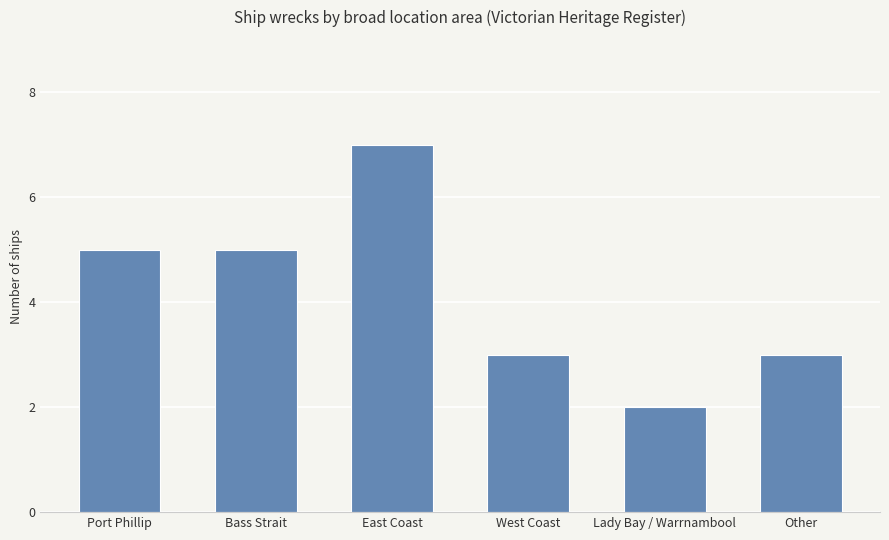

What is the sum of the values at East Coast and West Coast?

10